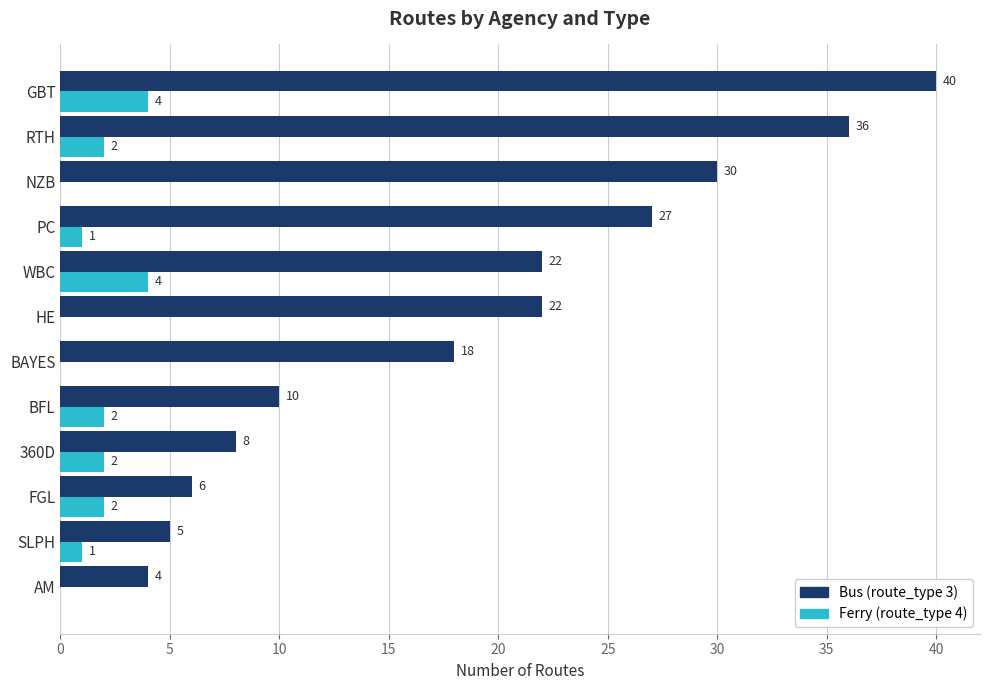

What is the maximum value for Ferry (route_type 4)?

4